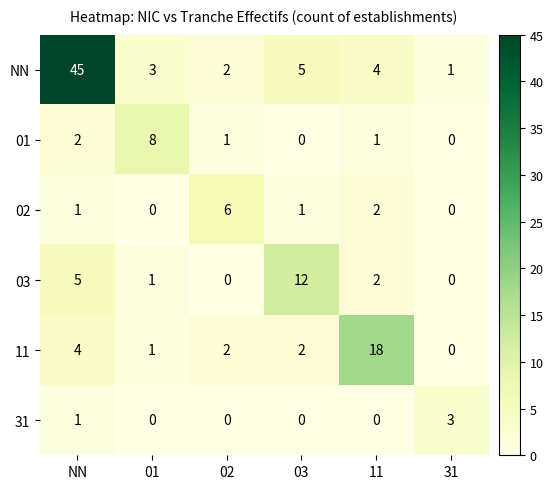

What is the sum of all 01 values?

12